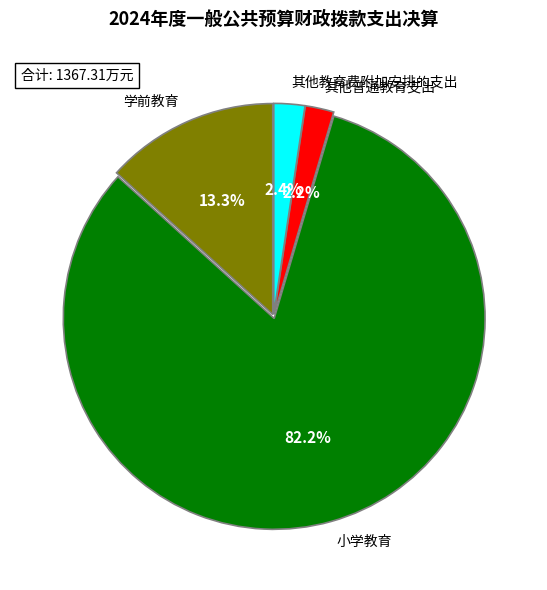

Which has a higher value, 其他普通教育支出 or 小学教育?

小学教育